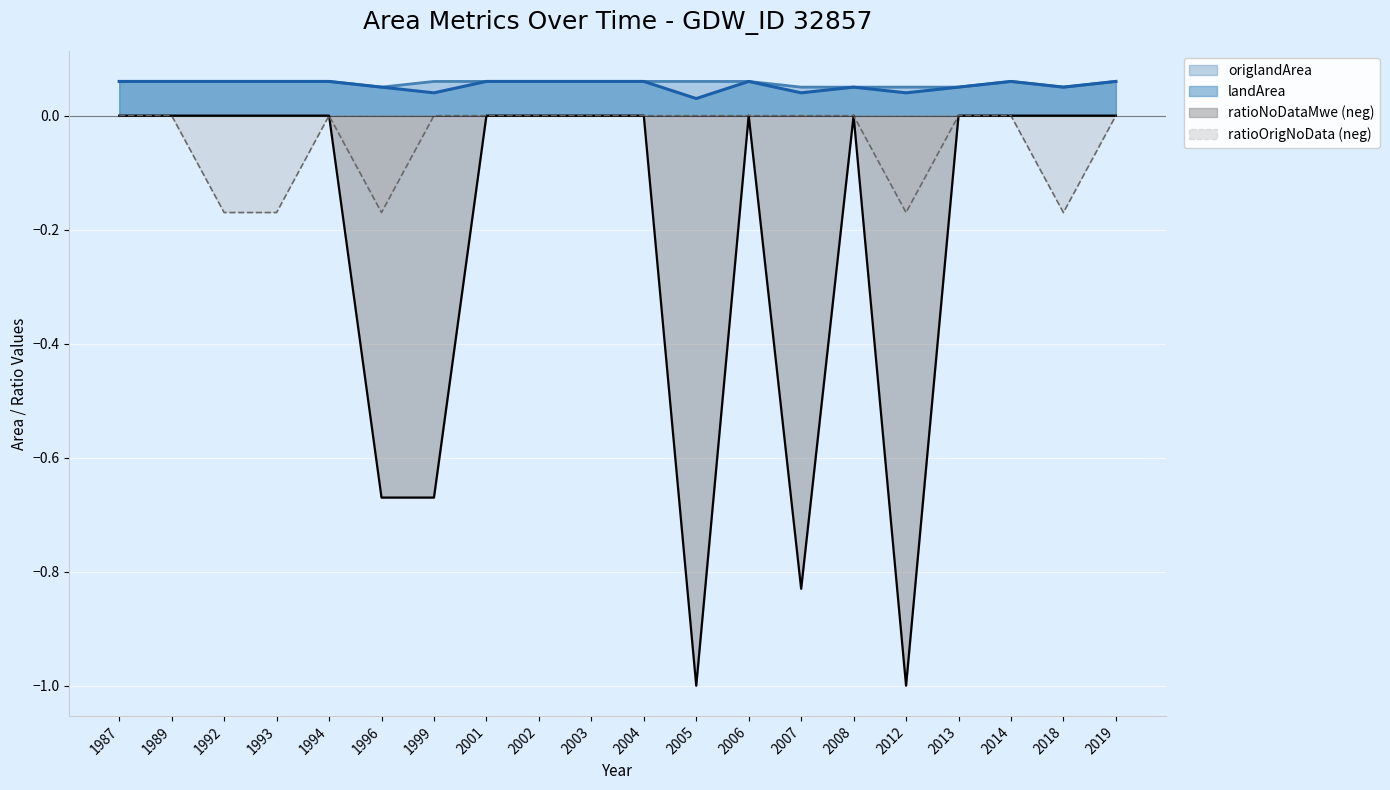

True or false: landArea and ratioOrigNoData cross at least once.

False